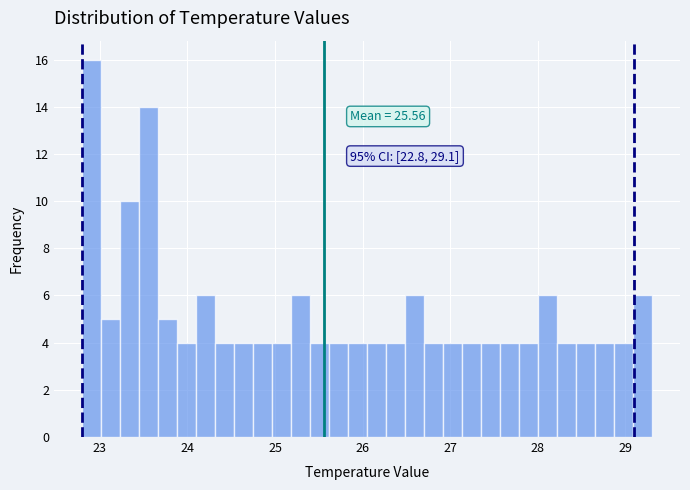

Read against the x-axis, roughly where is the centre of the tallest bar?

22.9